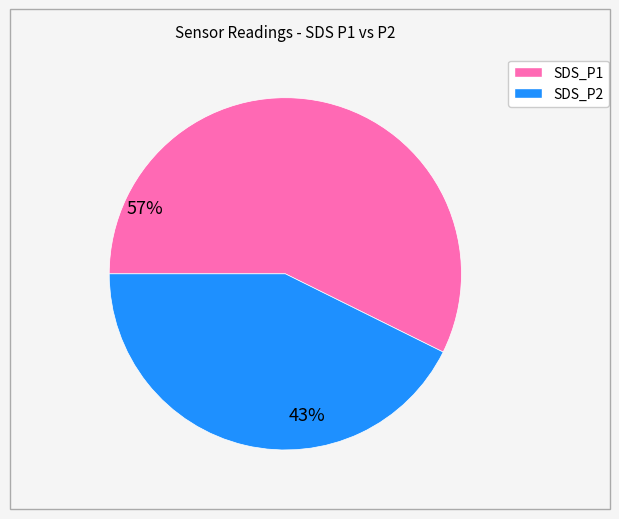

Which has a higher value, SDS_P1 or SDS_P2?

SDS_P1